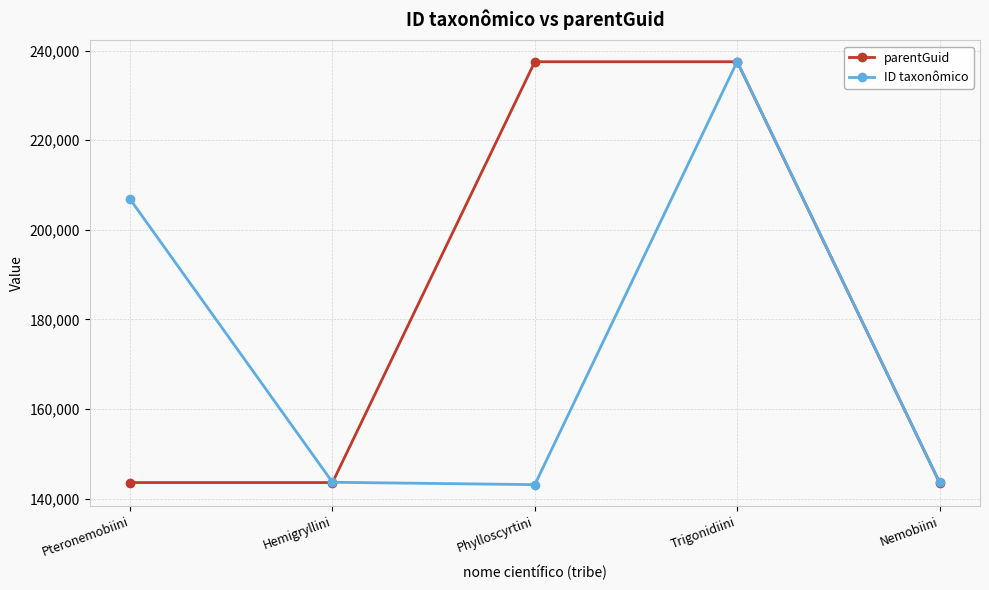

True or false: ID taxonômico and parentGuid intersect in this chart.

True